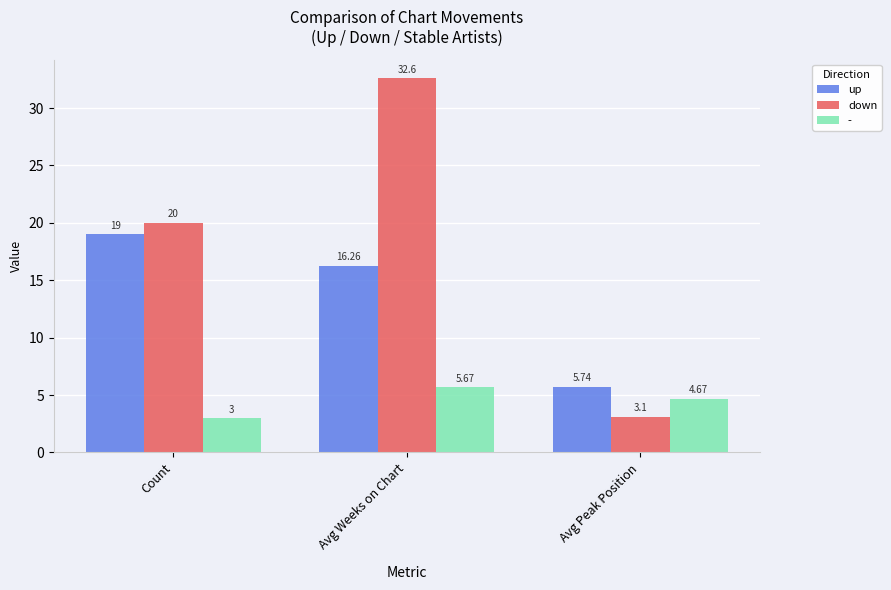

Rank the series at Avg Peak Position from lowest to highest value.

down, -, up